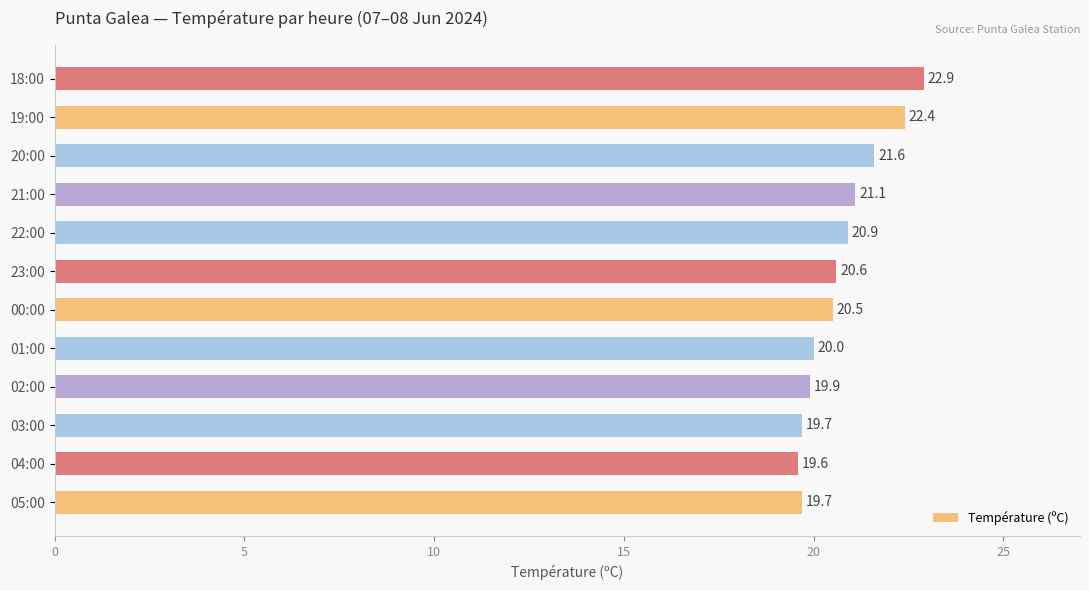

What is the sum of all values?

248.9